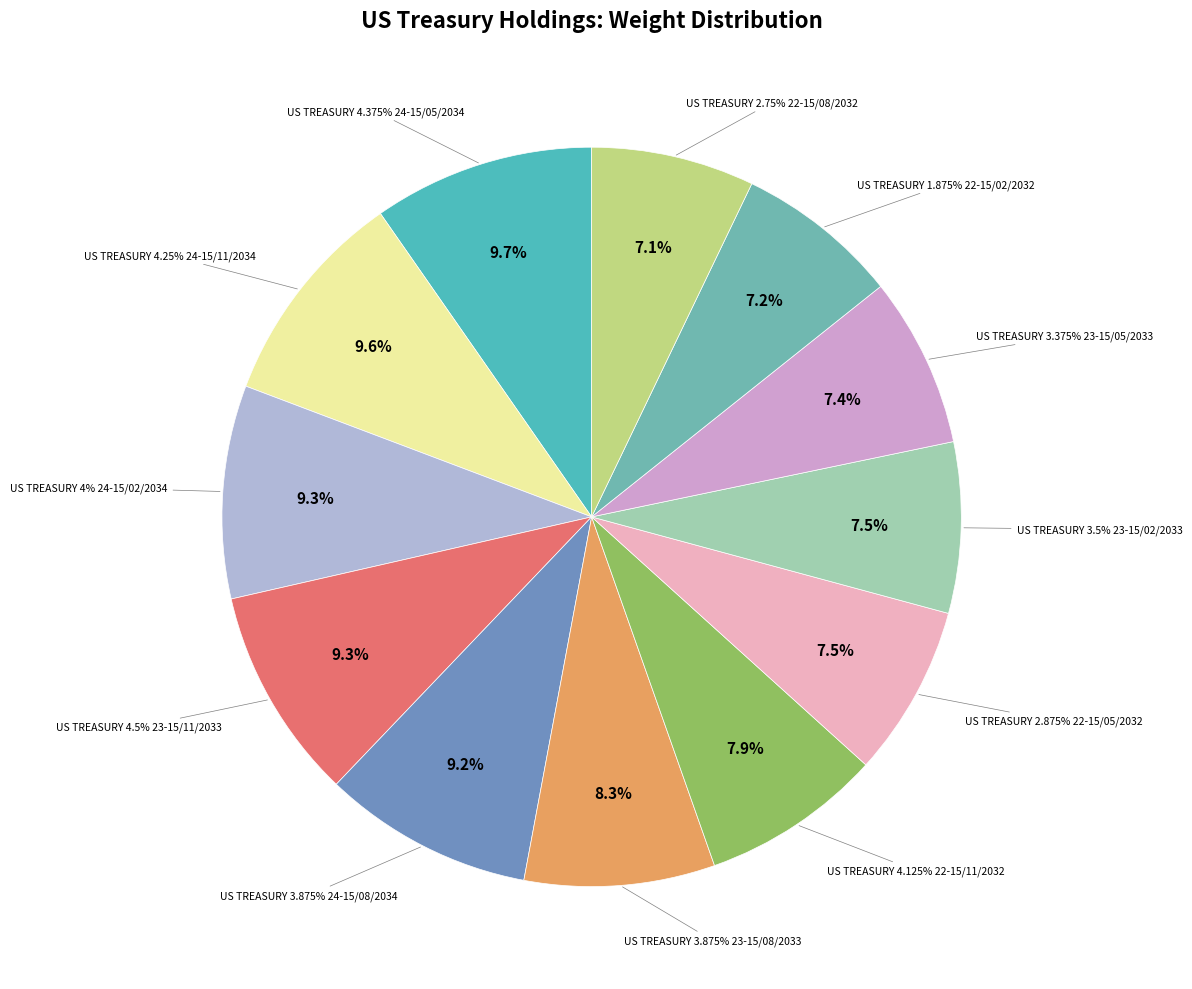

Does any single category account for the majority?

No